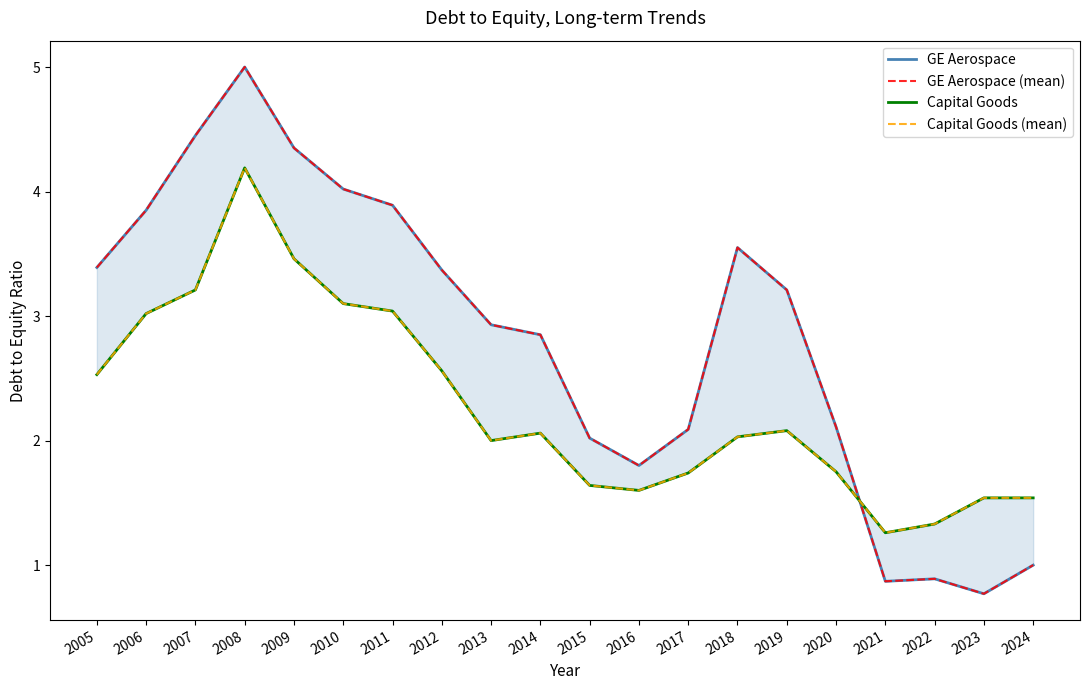

How many distinct data groups are displayed?

4